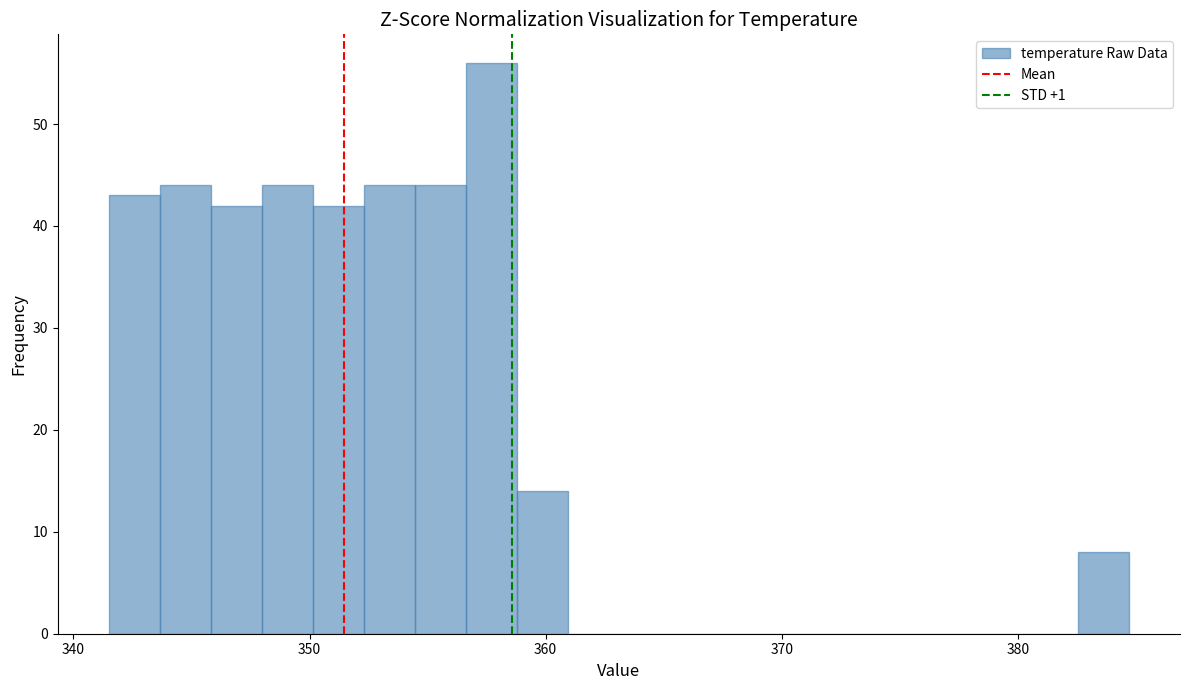

Read against the x-axis, roughly where is the centre of the tallest bar?

358